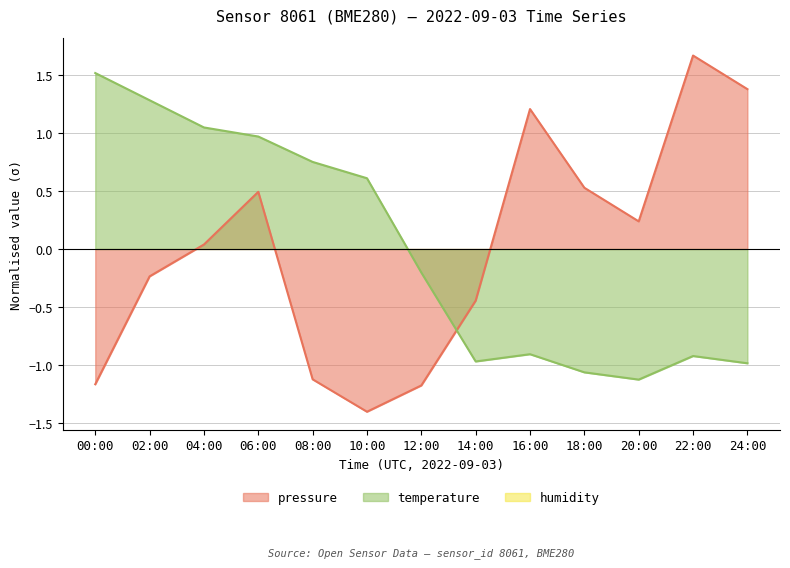

What is the label of the 7th point from the left?

12:00